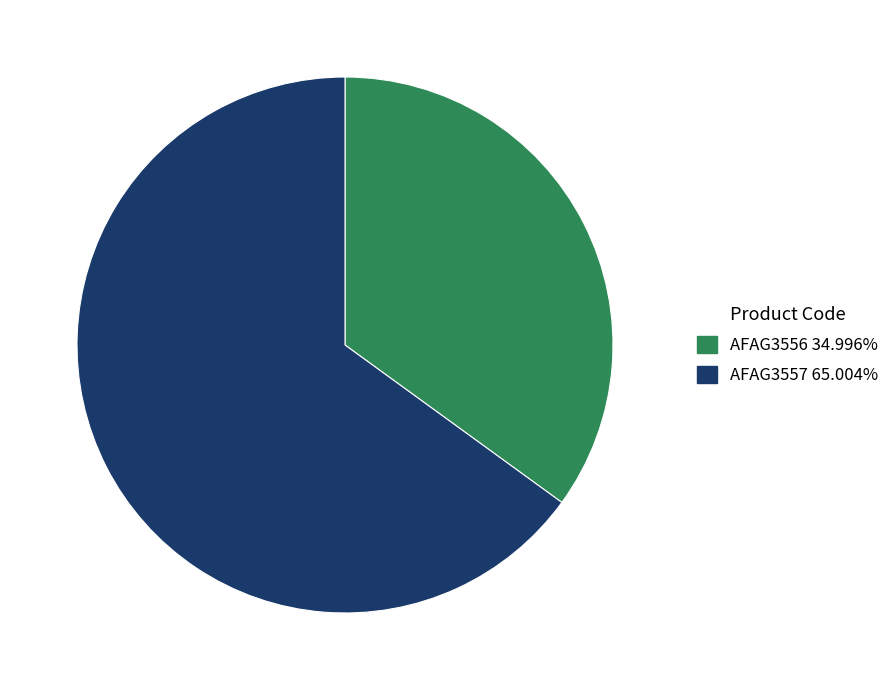

The AFAG3556 slice represents 30% of the pie. True or false?

False